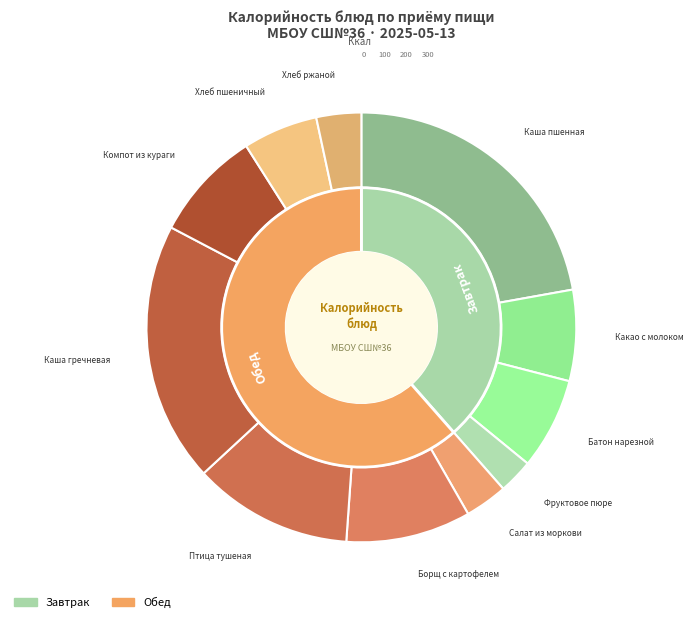

To the nearest percent, what portion does Хлеб ржаной represent?

3%